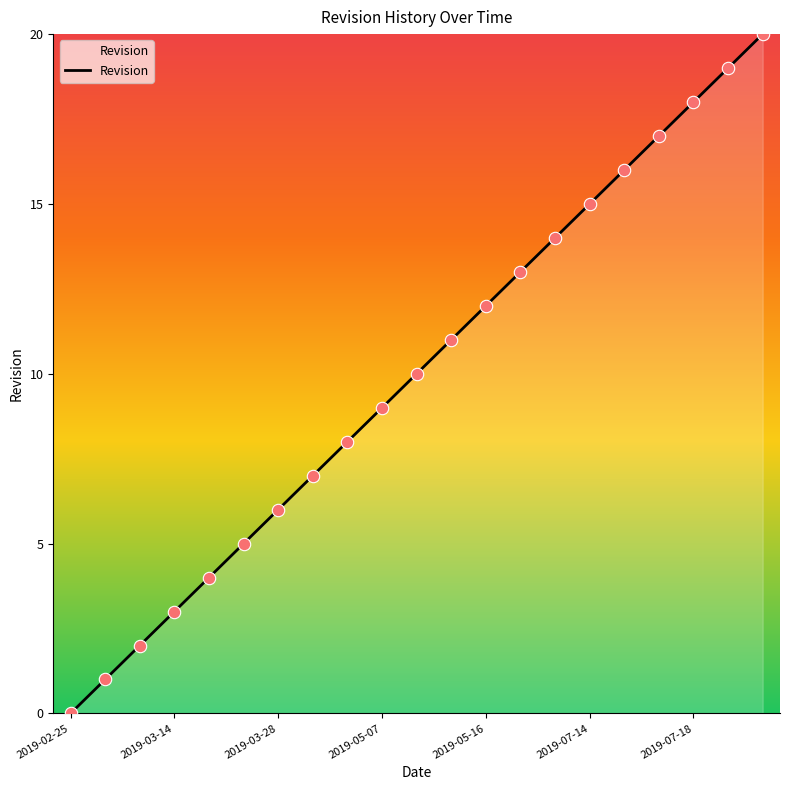

What is the maximum value shown in the chart?

20